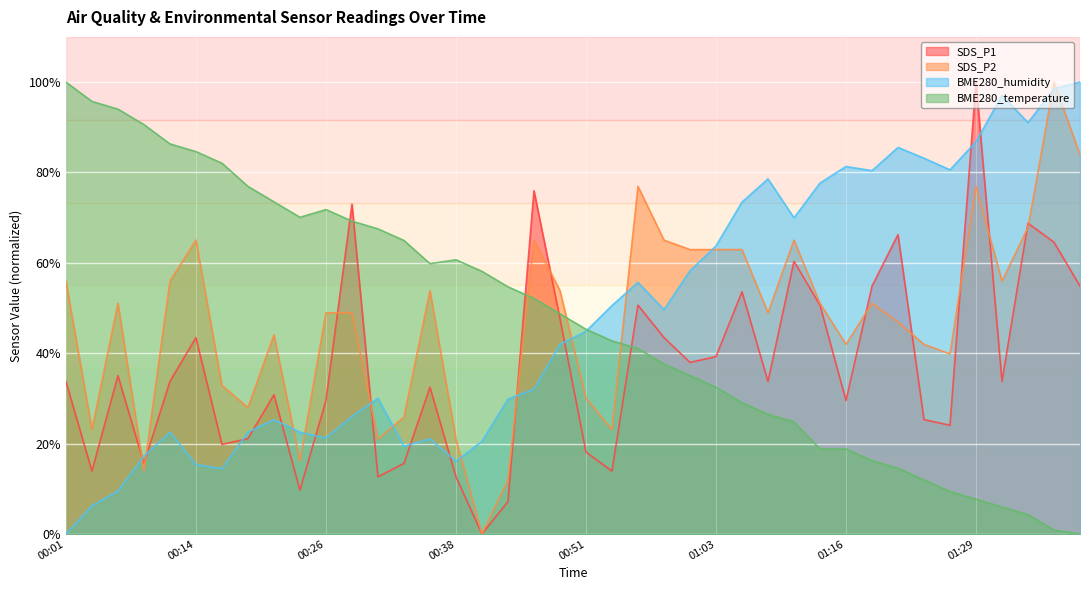

What is the label of the 15th point from the left?

00:36